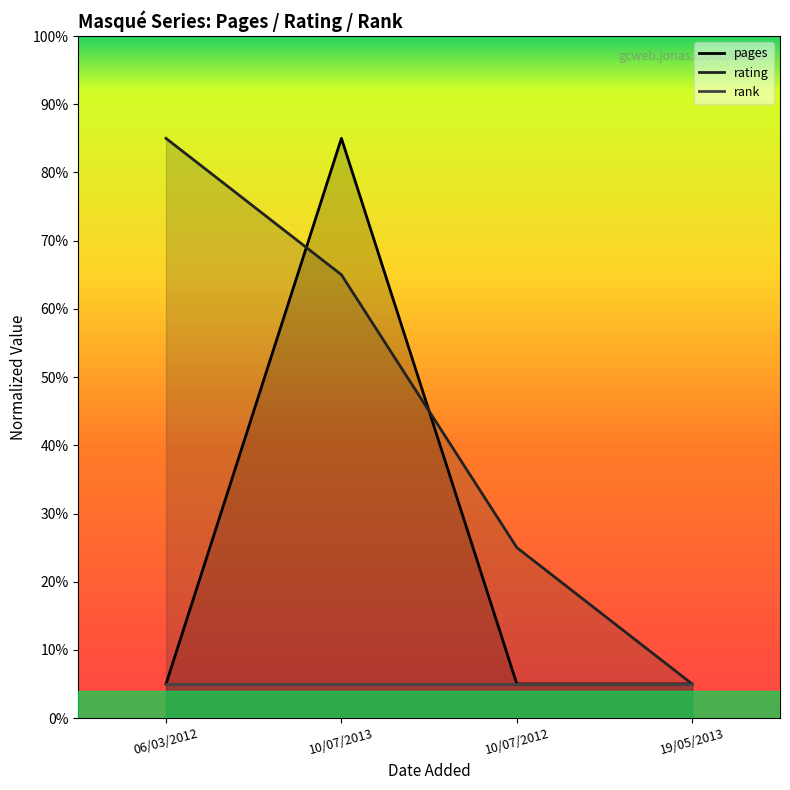

What is the sum of all rating values?

180.0